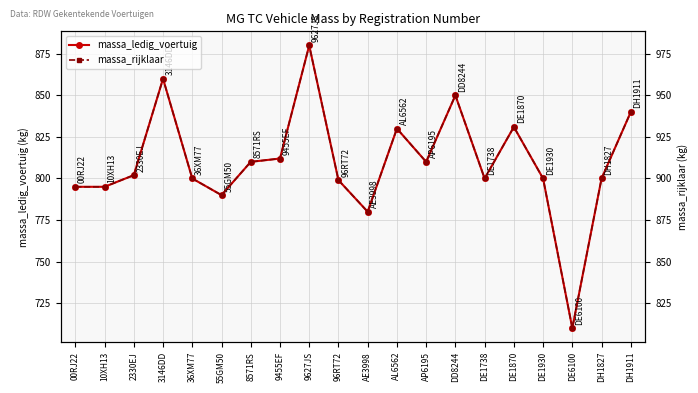

The massa_ledig_voertuig series shows 1344 at DE1930. True or false?

False